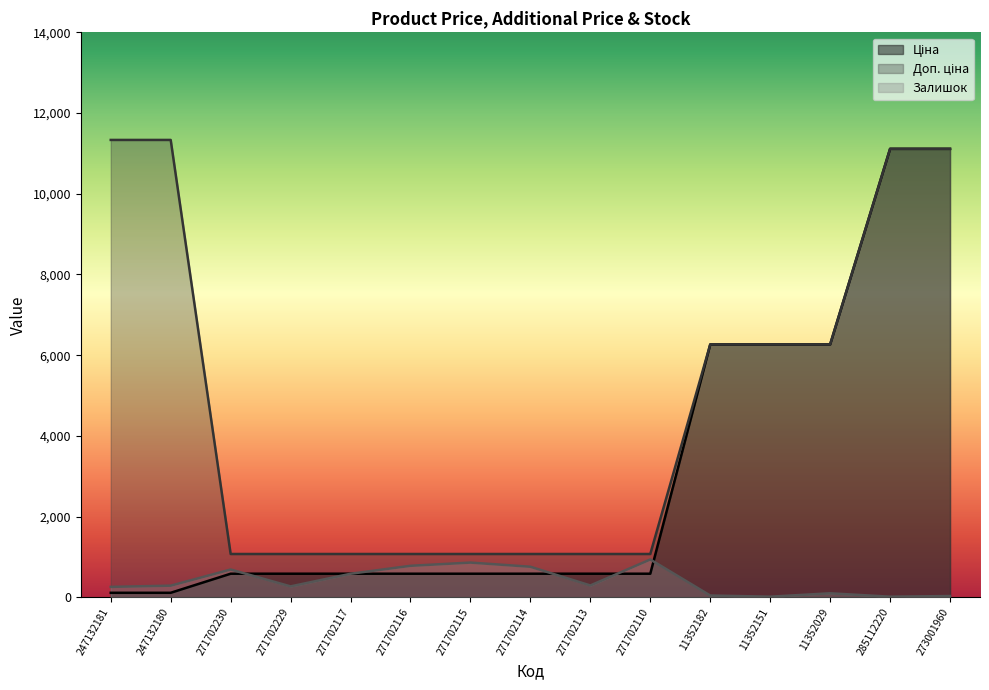

Is it true that Залишок equals 782.0 at 271702116?

True